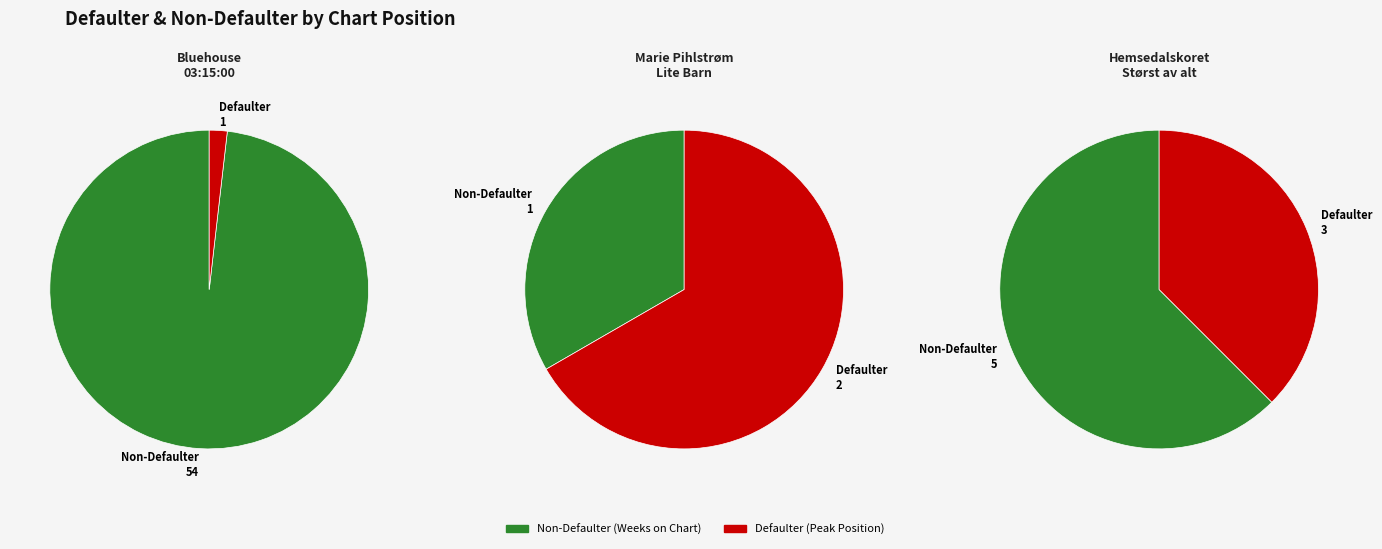

To the nearest percent, what portion does Hemsedalskoret - Størst av alt er kjærleiken represent?

8%